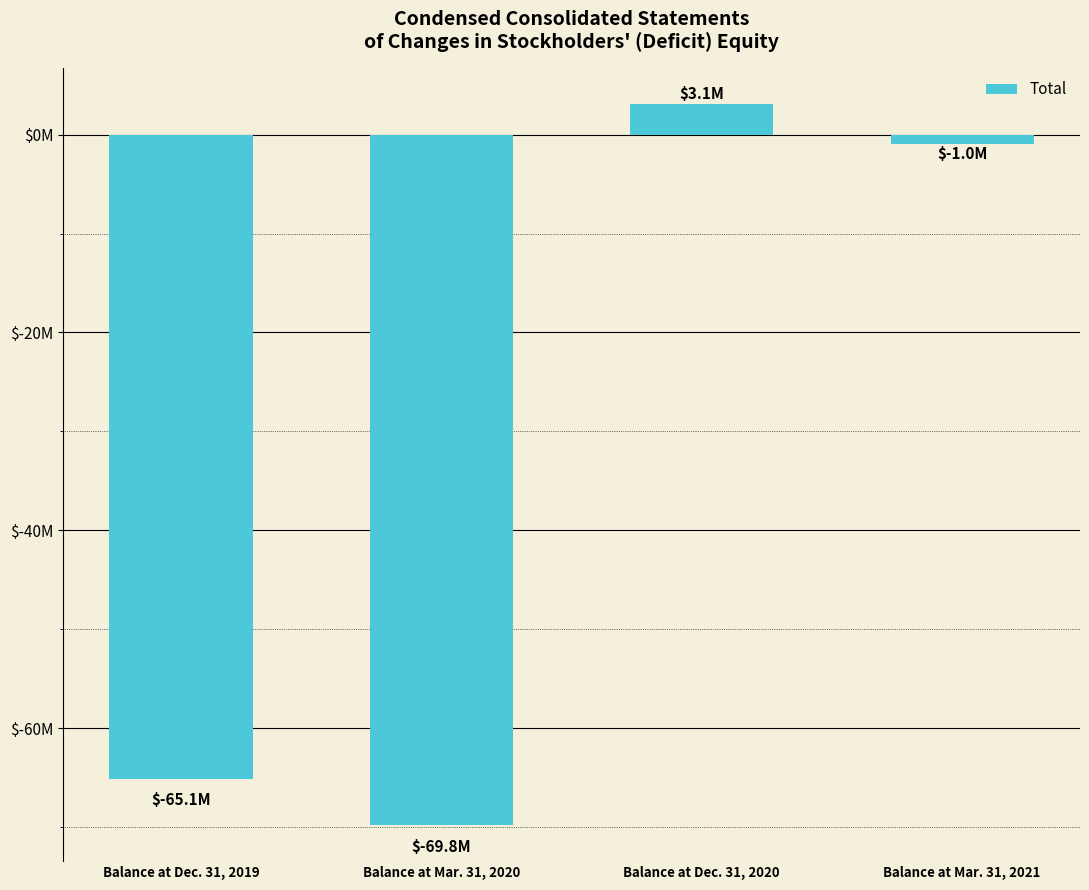

What is the label of the 4th bar from the right?

Balance at Dec. 31, 2019